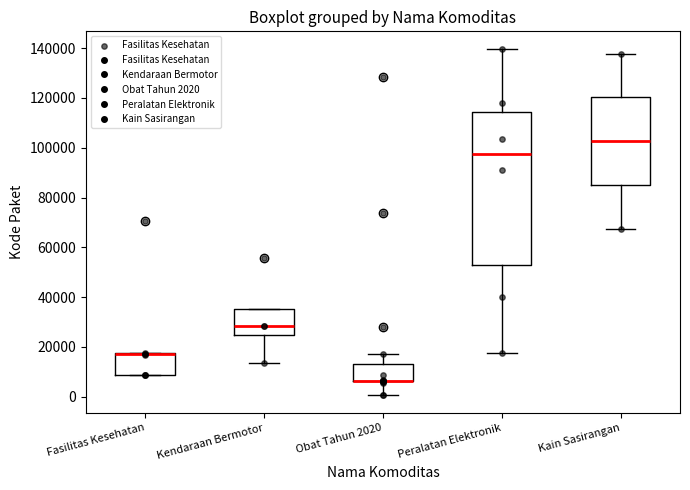

Reading left to right, transcribe this box plot: for each box, give where its median line is, the range the box spans, and where its two whiskers end, as read against the y-axis. The values are not printed on the chart, so give them approximately, as read against the axis.

Fasilitas Kesehatan: median 18000 (drawn on the box's upper edge), box 8000 to 18000, whiskers 8000 to 18000
Kendaraan Bermotor: median 28000, box 24000 to 36000, whiskers 14000 to 36000
Obat Tahun 2020: median 6000 (drawn on the box's lower edge), box 6000 to 12000, whiskers 0 to 18000
Peralatan Elektronik: median 98000, box 52000 to 114000, whiskers 18000 to 140000
Kain Sasirangan: median 102000, box 84000 to 120000, whiskers 68000 to 138000